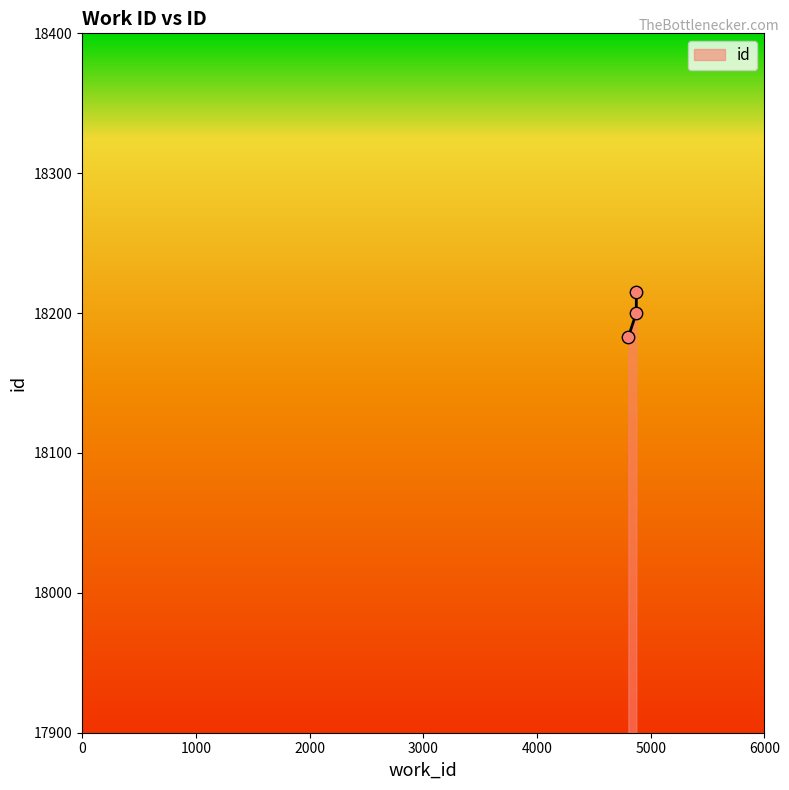

What is the ratio of the value at 4873 to the value at 4803?

1.0